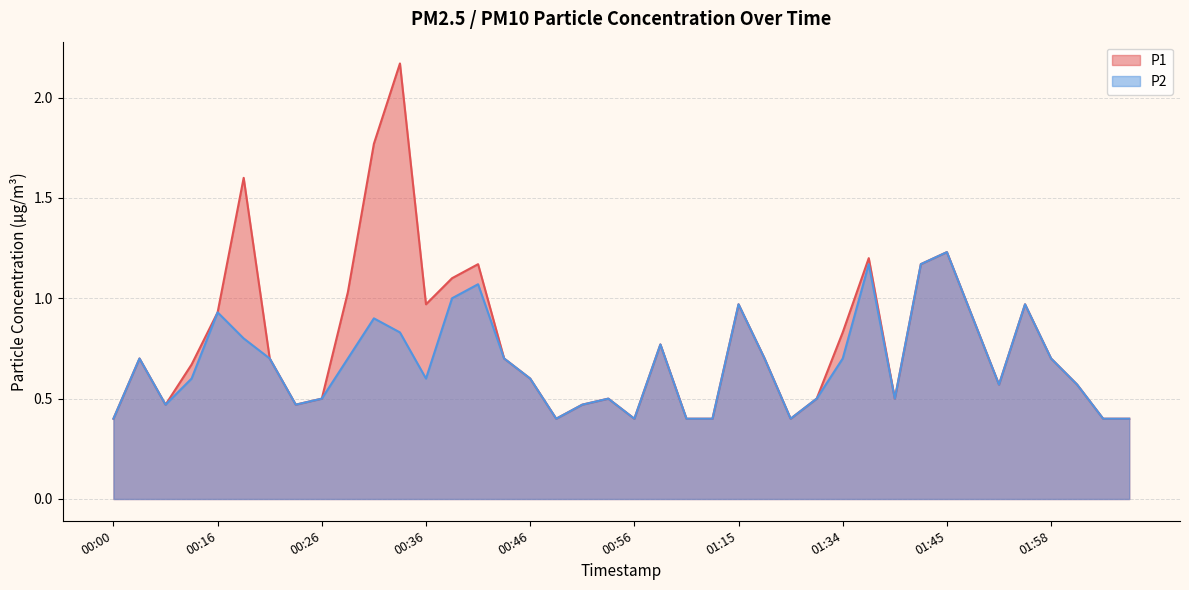

Between 00:48 and 00:26, which is larger?

00:26